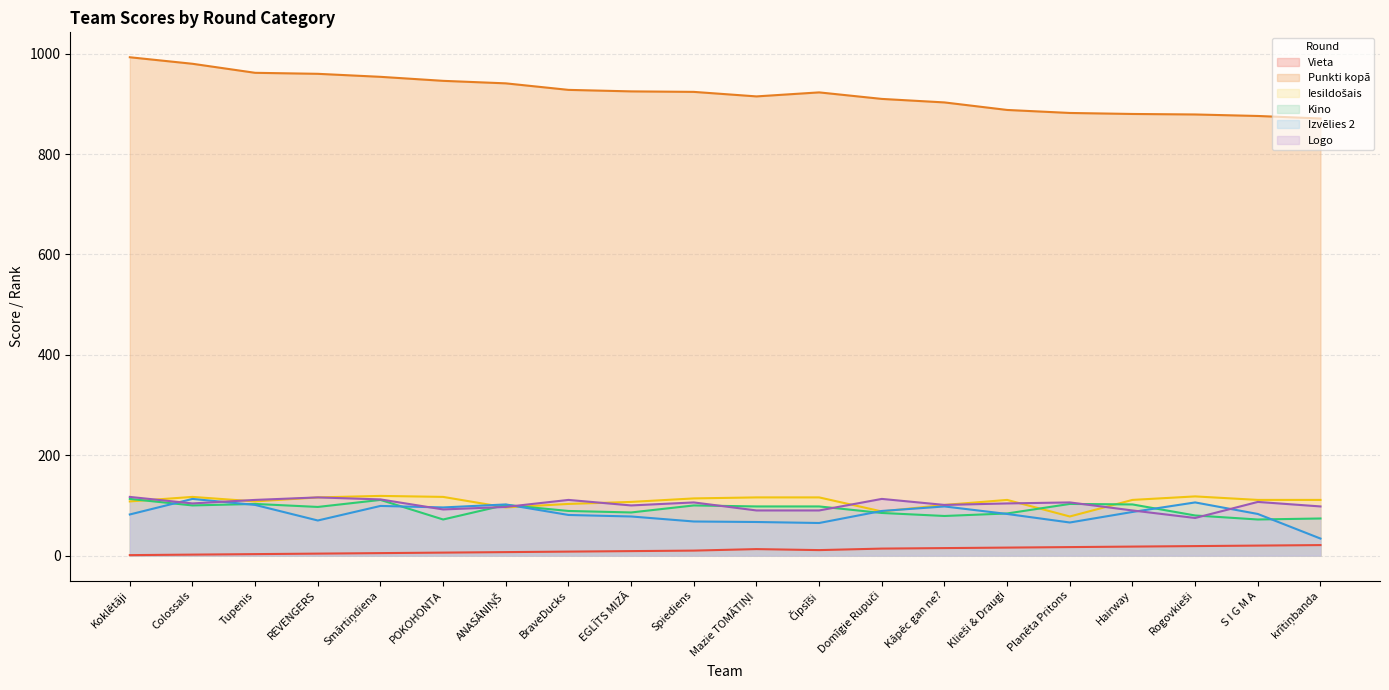

True or false: Iesildošais has a value of 117 at Colossals.

True